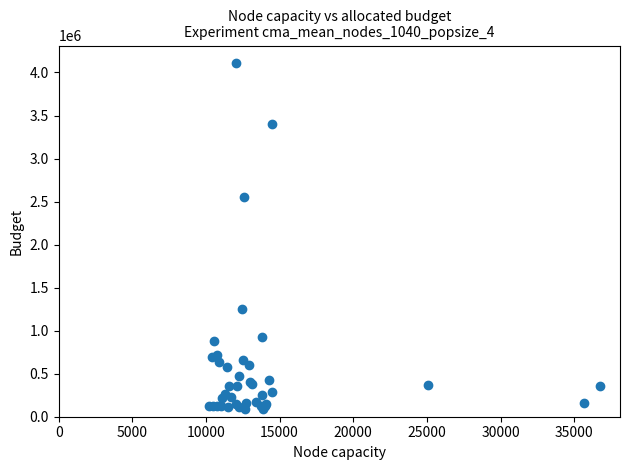

What Y value in the scatter plot is closest to 2101520?

2552994